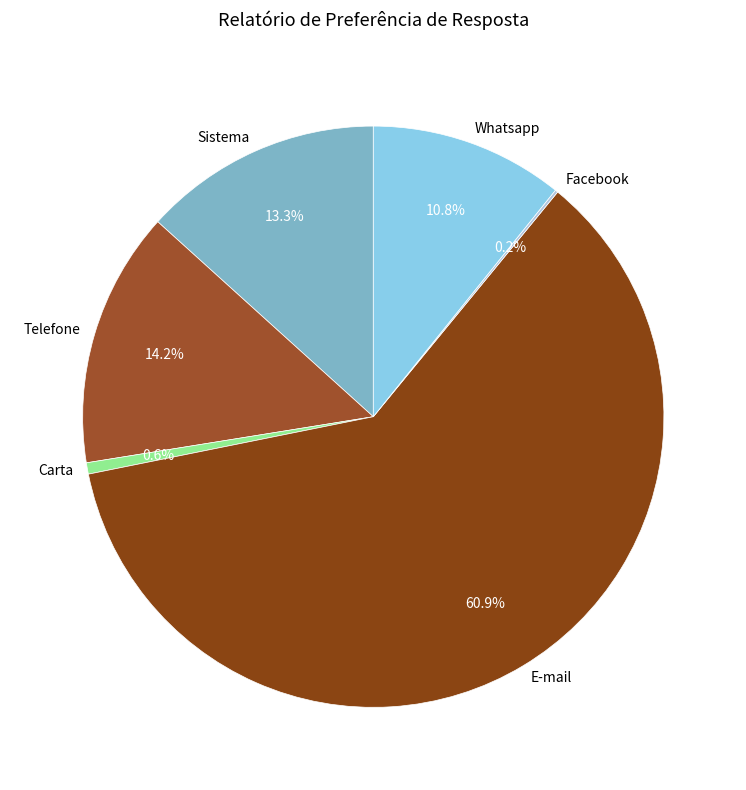

Which slice is the largest?

E-mail